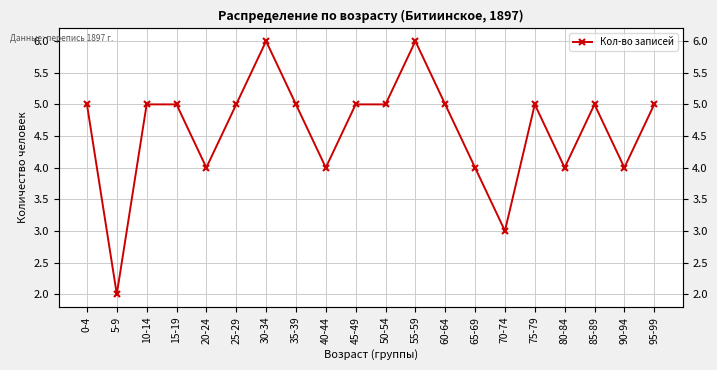

What is the label of the 18th point from the left?

85-89